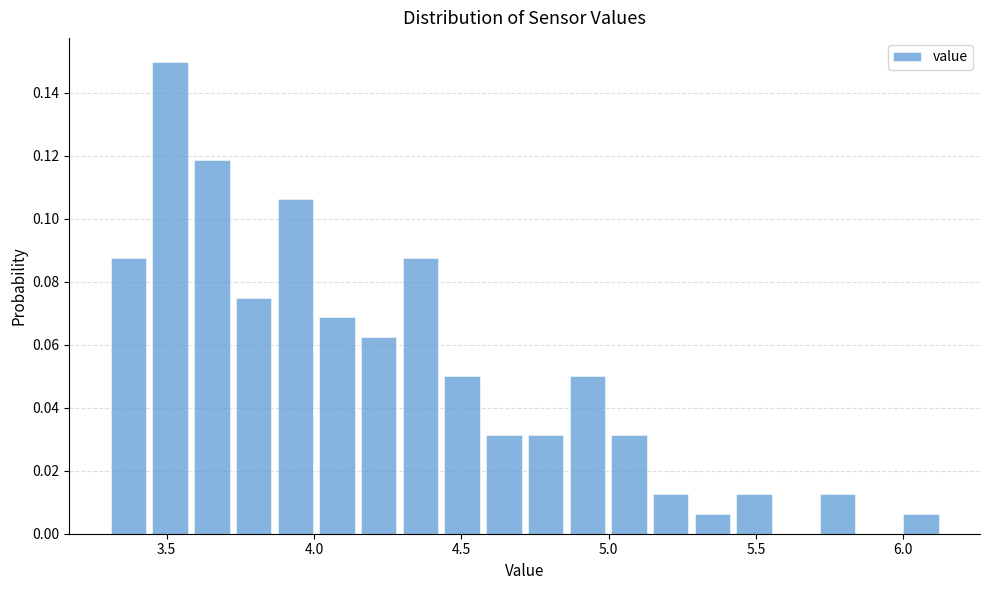

Read against the x-axis, roughly where is the centre of the tallest bar?

3.50